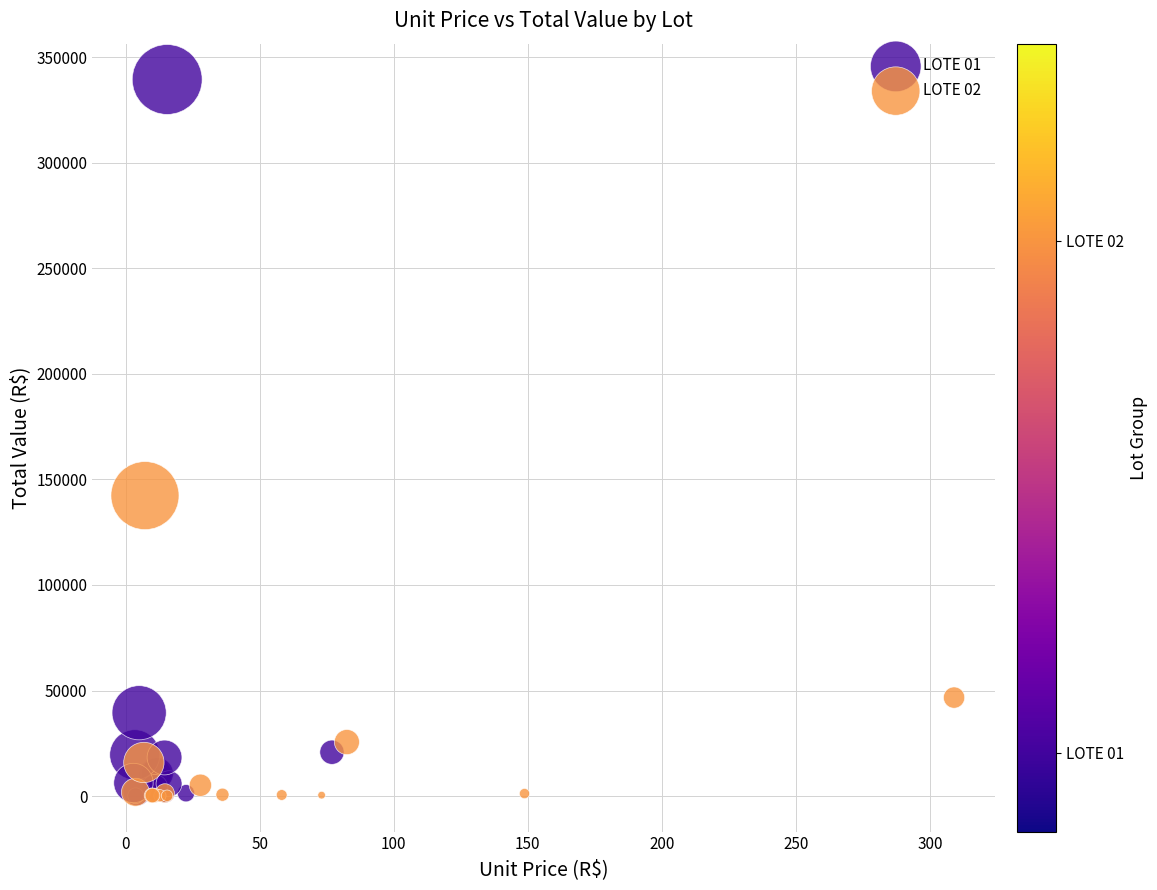

Which series has the widest spread of Y values?

LOTE 01